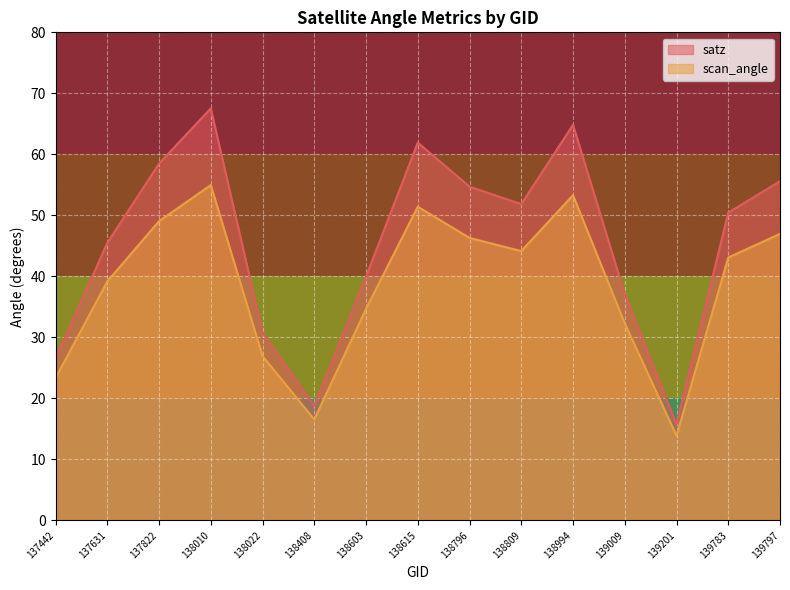

What value does the satz series have at 139783?

50.4